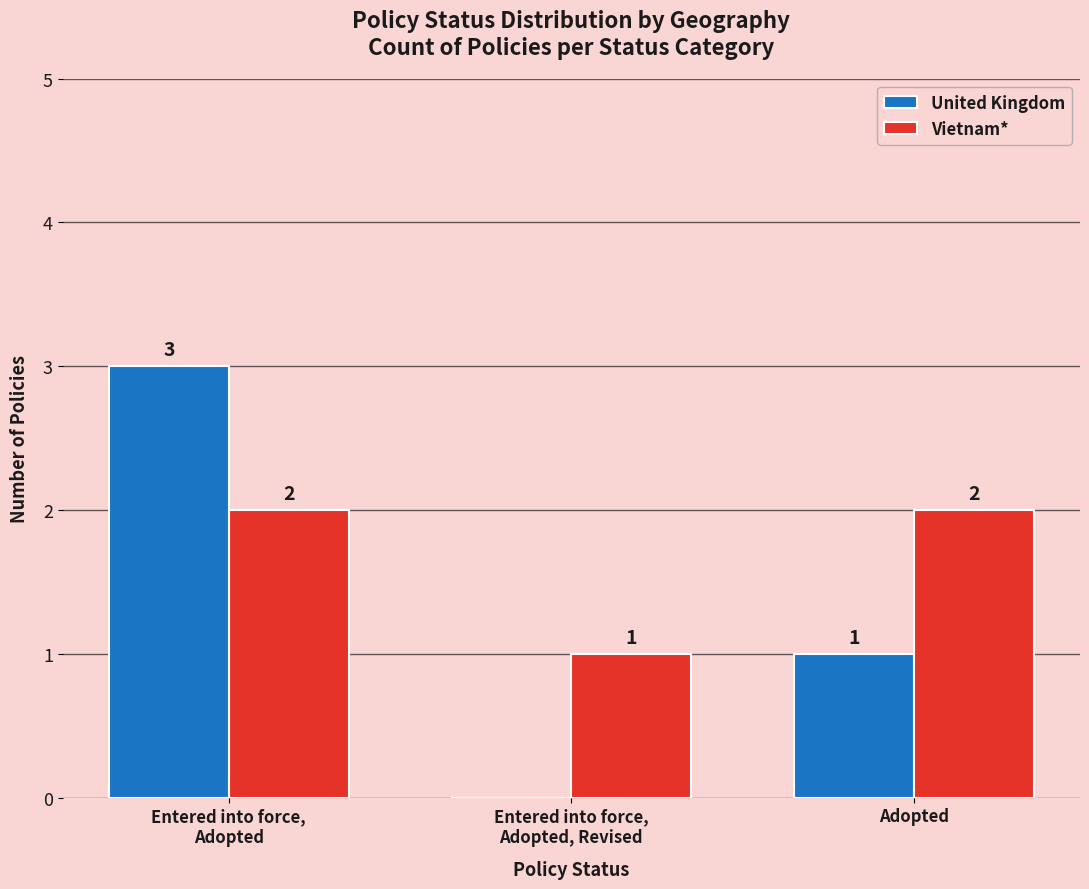

What is the sum of the Vietnam* values at Adopted and Entered into force,
Adopted?

4